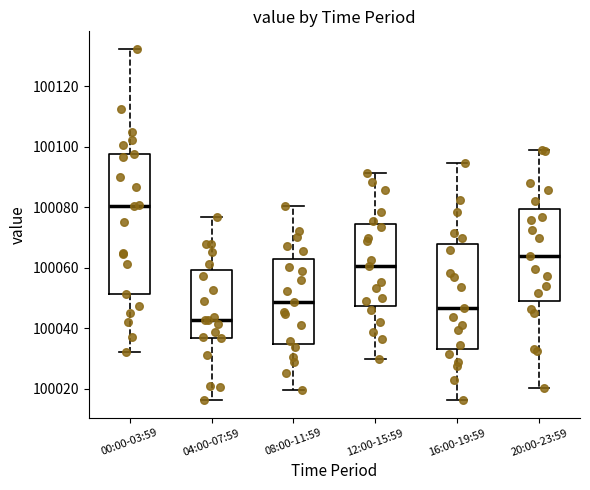

Which box has the highest median line?

00:00-03:59